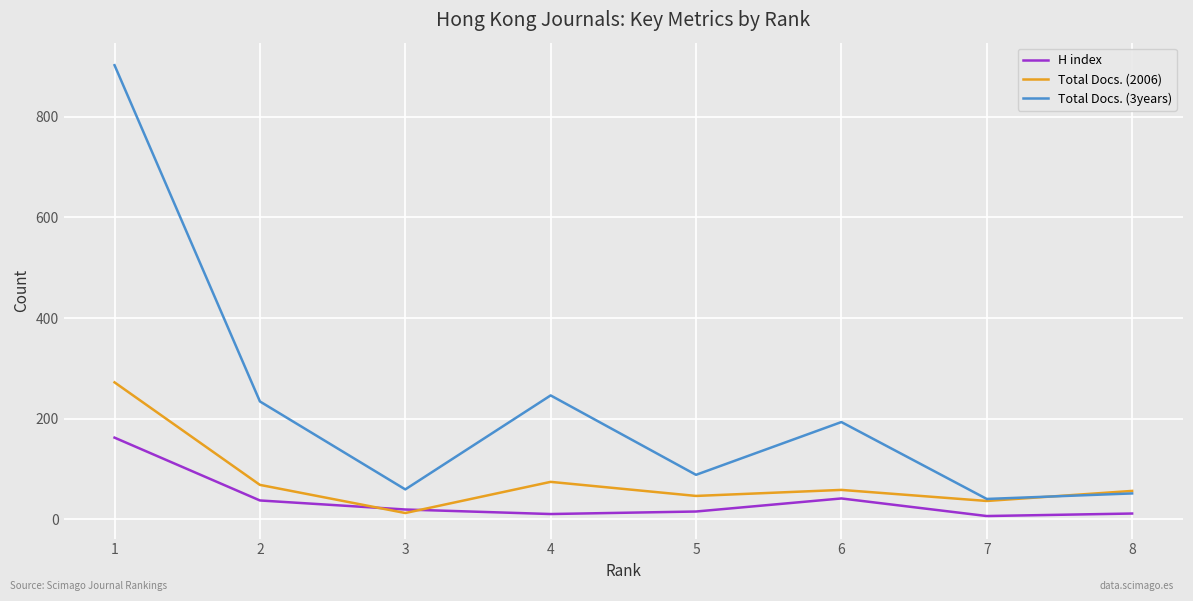

What are all the series names shown in the legend?

H index, Total Docs. (2006), Total Docs. (3years)